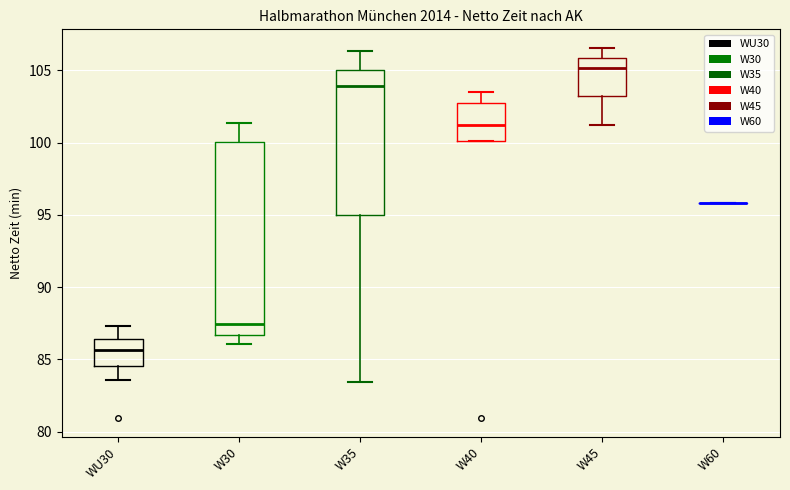

Reading left to right, read every box against the y-axis: the position of its median line, the range the box covers, and the ends of its whiskers. The values are not printed on the chart, so give them approximately, as read against the axis.

WU30: median 85.5, box 84.5 to 86.5, whiskers 83.5 to 87.5
W30: median 87.5, box 86.5 to 100.0, whiskers 86.0 to 101.5
W35: median 104.0, box 95.0 to 105.0, whiskers 83.5 to 106.5
W40: median 101.0, box 100.0 to 103.0, whiskers 100.0 to 103.5
W45: median 105.0, box 103.0 to 106.0, whiskers 101.0 to 106.5
W60: box collapsed to a line at 96.0, whiskers 96.0 to 96.0